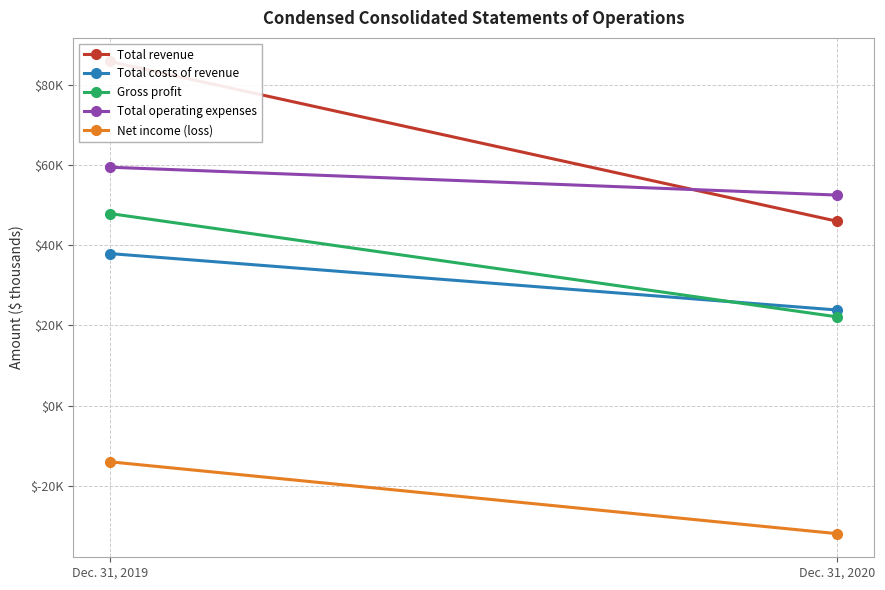

List the series in order of their peak value, lowest first.

Net income (loss), Total costs of revenue, Gross profit, Total operating expenses, Total revenue